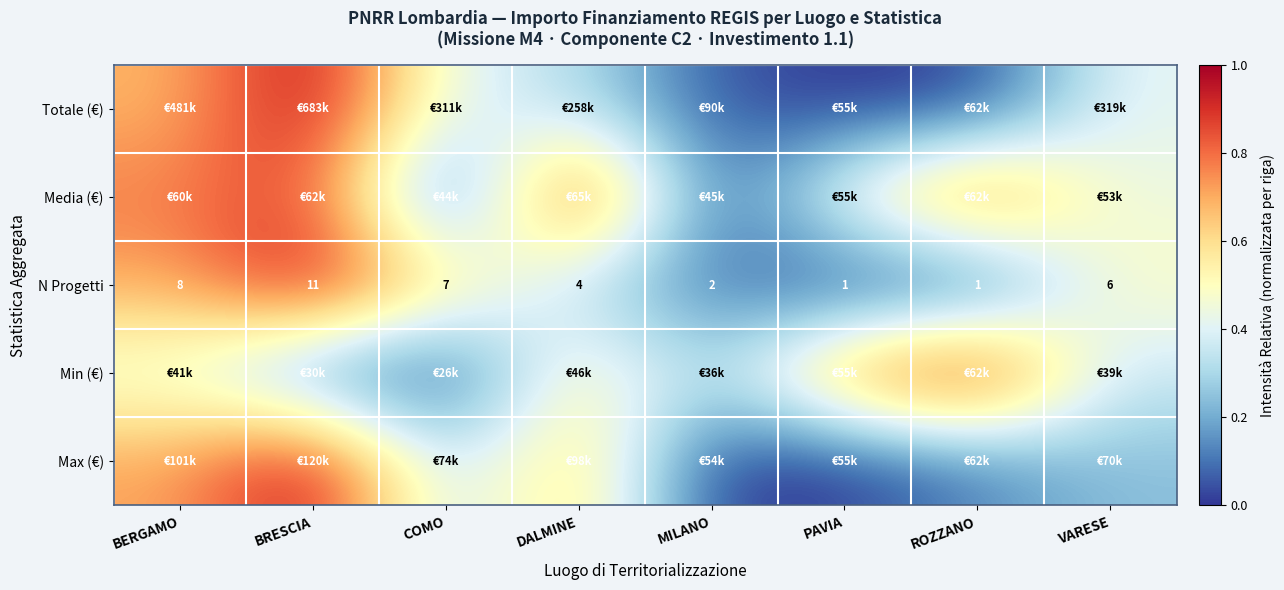

Which category has the highest value in the N Progetti series?

BRESCIA